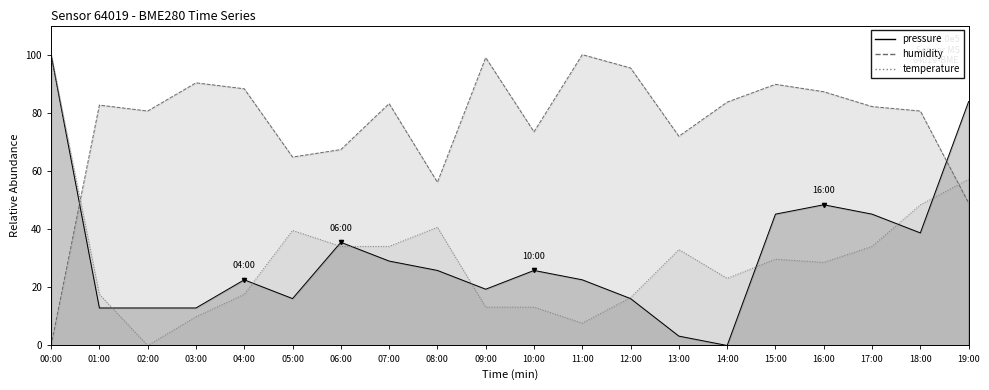

Reading left to right, what are all the values shown in this chart?

temperature: 100.0	17.6	0.0	9.9	17.6	39.6	34.1	34.1	40.7	13.2	13.2	7.7	16.5	33.0	23.1	29.7	28.6	34.1	48.4	57.1
humidity: 0.0	82.7	80.6	90.3	88.3	64.8	67.3	83.2	56.1	99.0	73.5	100.0	95.4	71.9	83.7	89.8	87.2	82.1	80.6	49.0
pressure_norm: 100.0	12.9	12.9	12.9	22.6	16.1	35.5	29.0	25.8	19.4	25.8	22.6	16.1	3.2	0.0	45.2	48.4	45.2	38.7	83.9